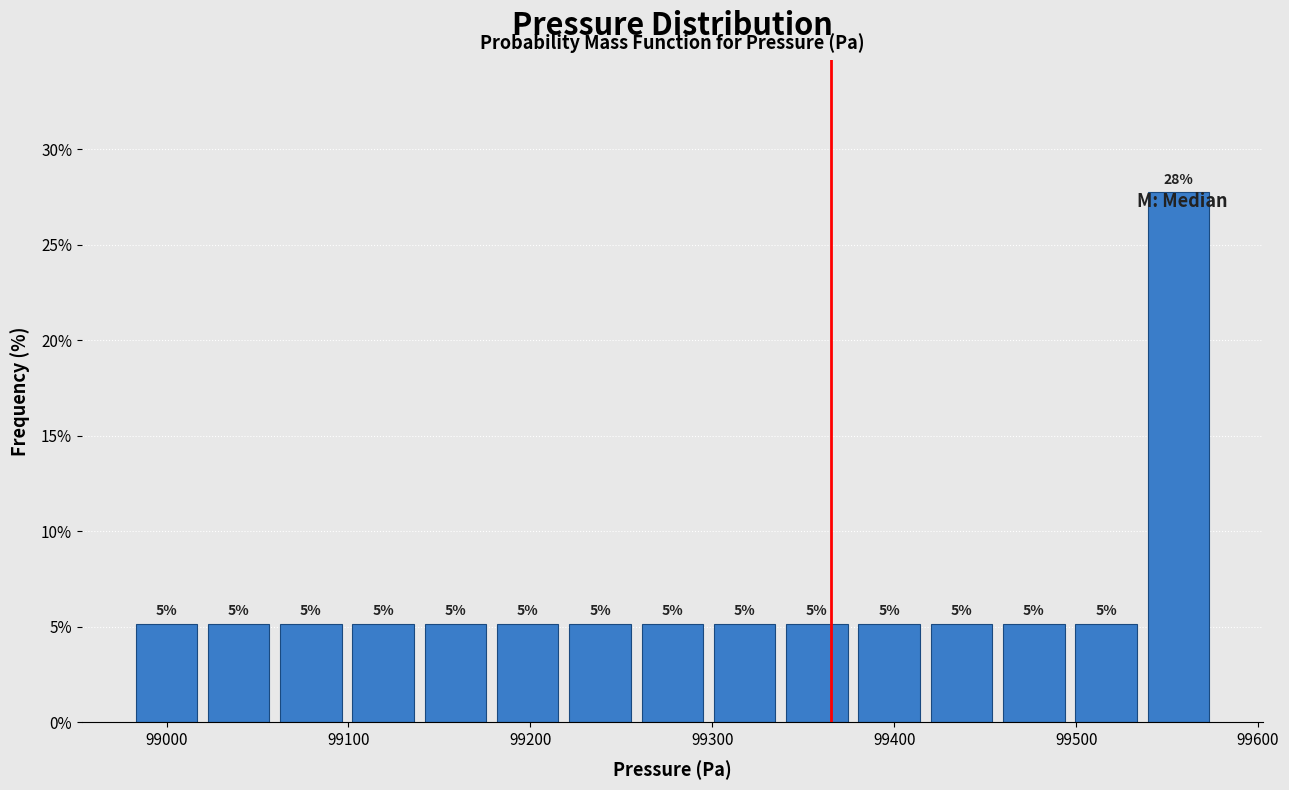

Read against the x-axis, roughly where is the centre of the tallest bar?

99560